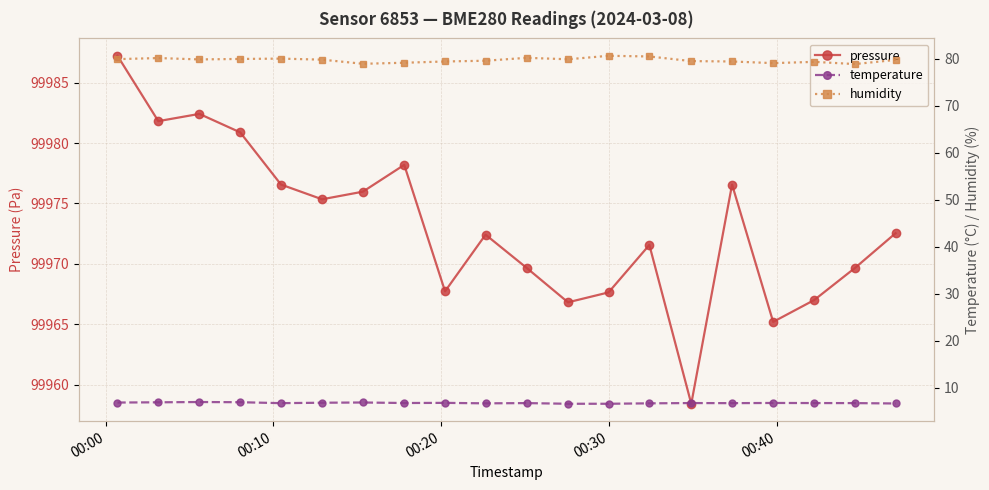

What is the value of the pressure point at the 14th from the left?

99971.6